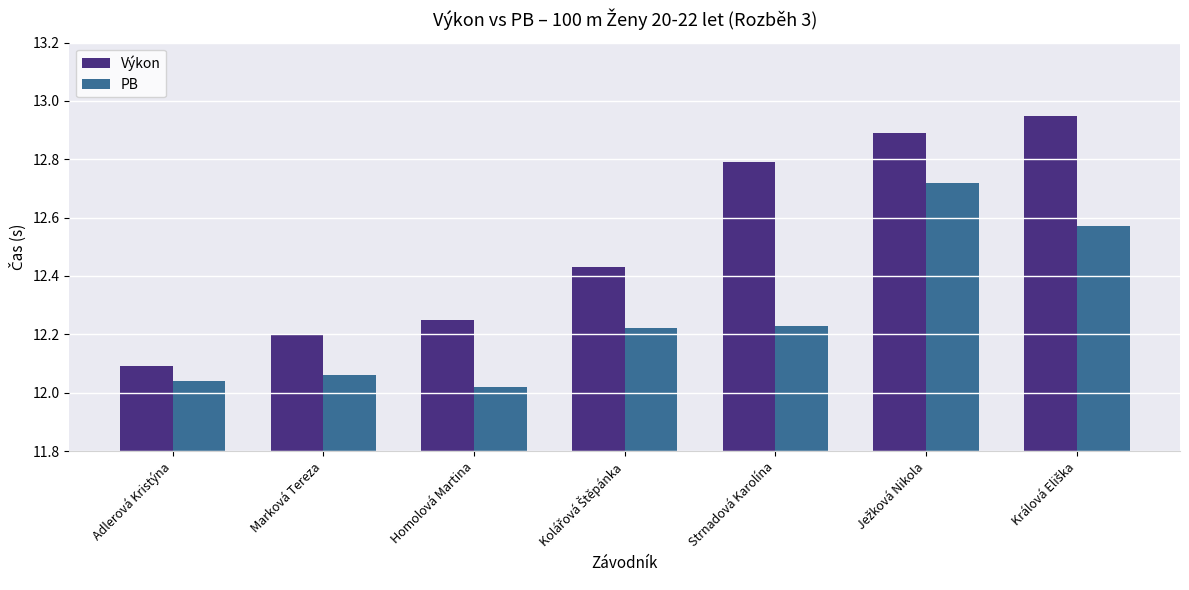

At which label is Výkon closest to 12?

Adlerová Kristýna